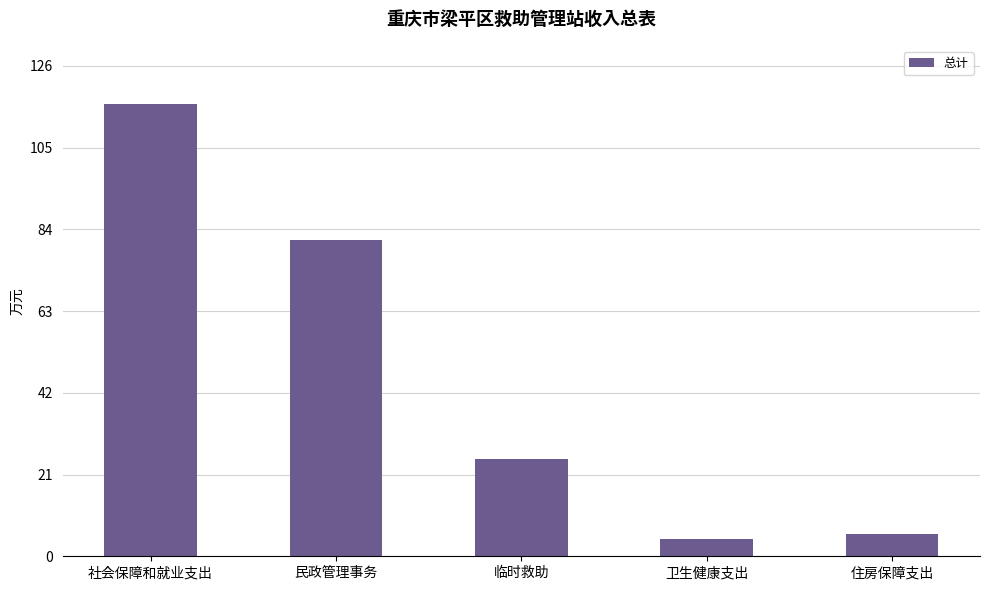

At which label does the data first exceed 25?

社会保障和就业支出